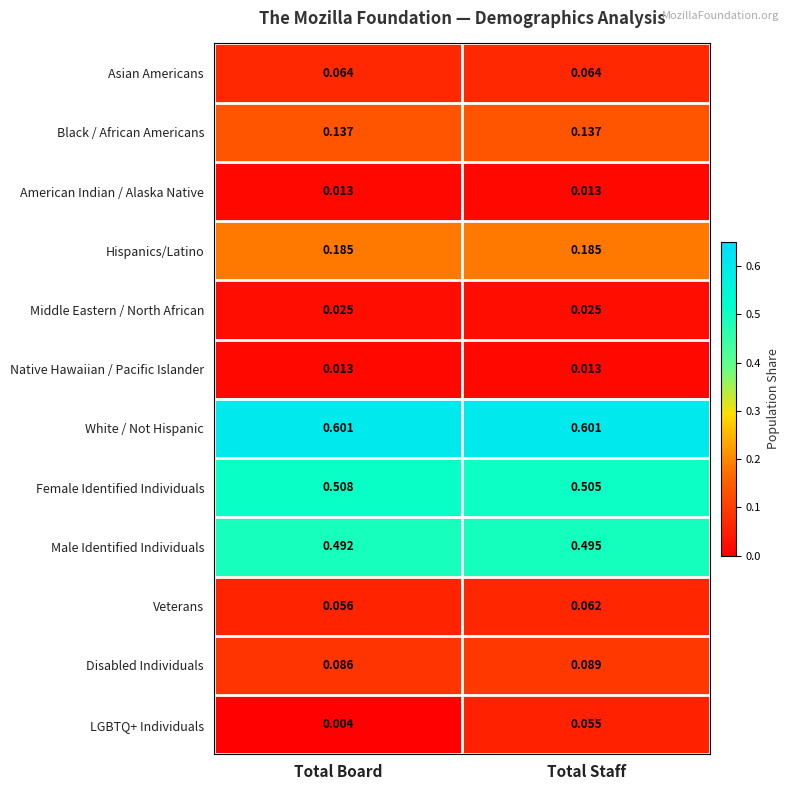

Where is Disabled Individuals nearest to the value 0?

Total Board